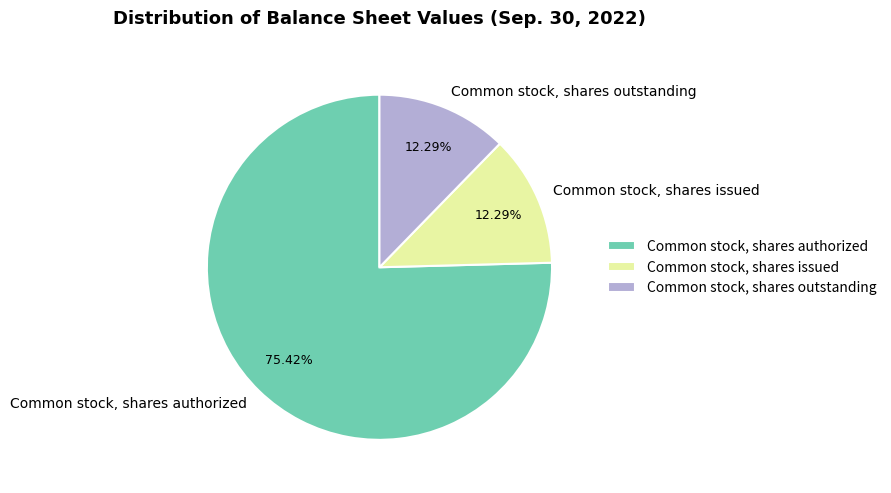

What percentage is the Common stock, shares authorized slice, to the nearest percent?

75%